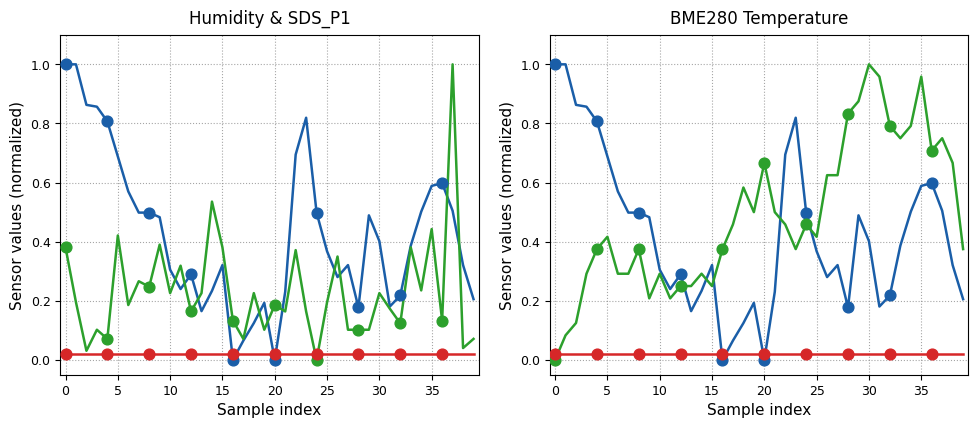

At which category is the sum across all series the highest?

37